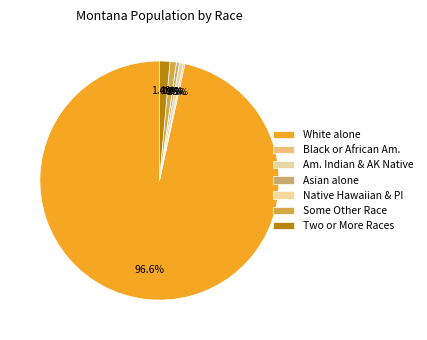

What percentage is NOT represented by Two or More Races?

98.6%